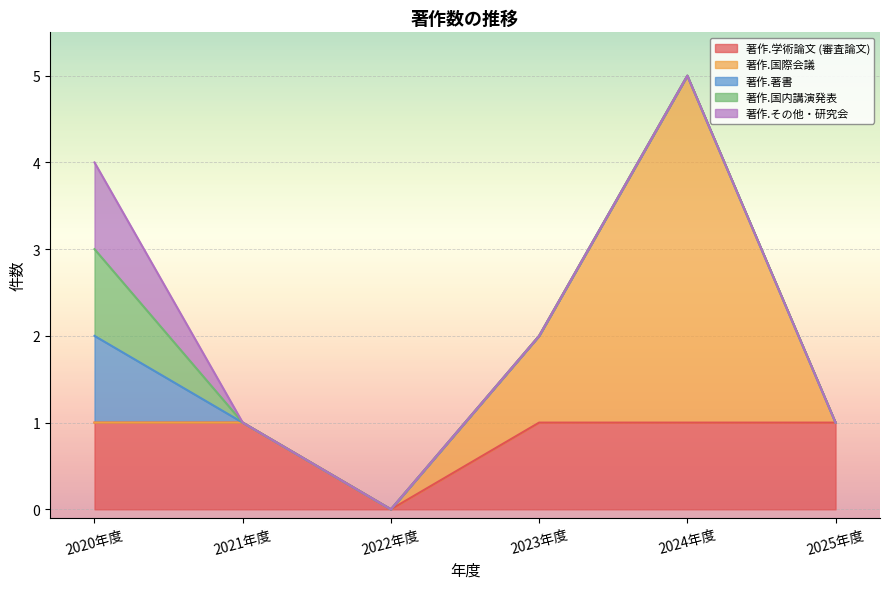

Reading left to right, what are all the values shown in this chart?

著作.学術論文 (審査論文): 2020年度=1	2021年度=1	2022年度=0	2023年度=1	2024年度=1	2025年度=1
著作.国際会議: 2020年度=0	2021年度=0	2022年度=0	2023年度=1	2024年度=4	2025年度=0
著作.著書: 2020年度=1	2021年度=0	2022年度=0	2023年度=0	2024年度=0	2025年度=0
著作.国内講演発表: 2020年度=1	2021年度=0	2022年度=0	2023年度=0	2024年度=0	2025年度=0
著作.その他・研究会: 2020年度=1	2021年度=0	2022年度=0	2023年度=0	2024年度=0	2025年度=0